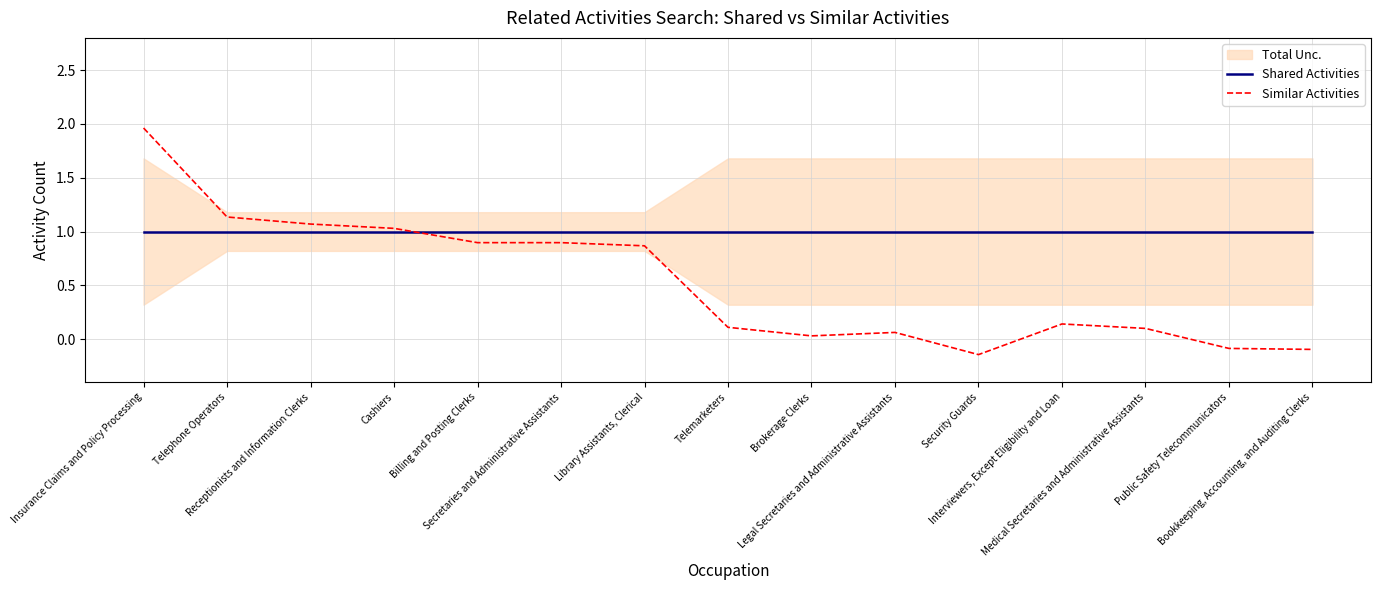

At which category is the sum across all series the highest?

Insurance Claims and Policy Processing